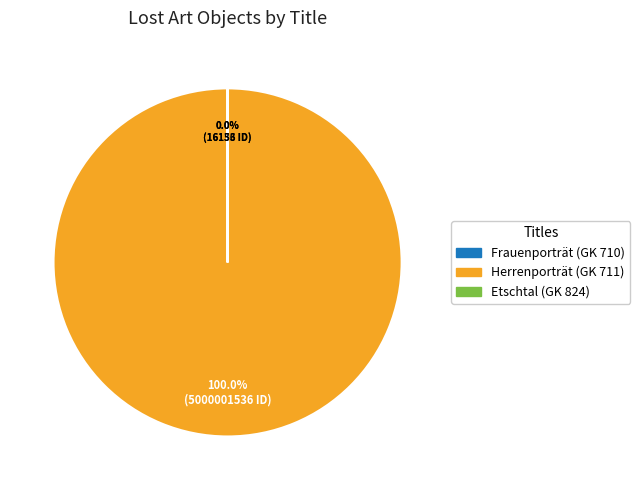

To the nearest percent, what is the average slice percentage?

33%